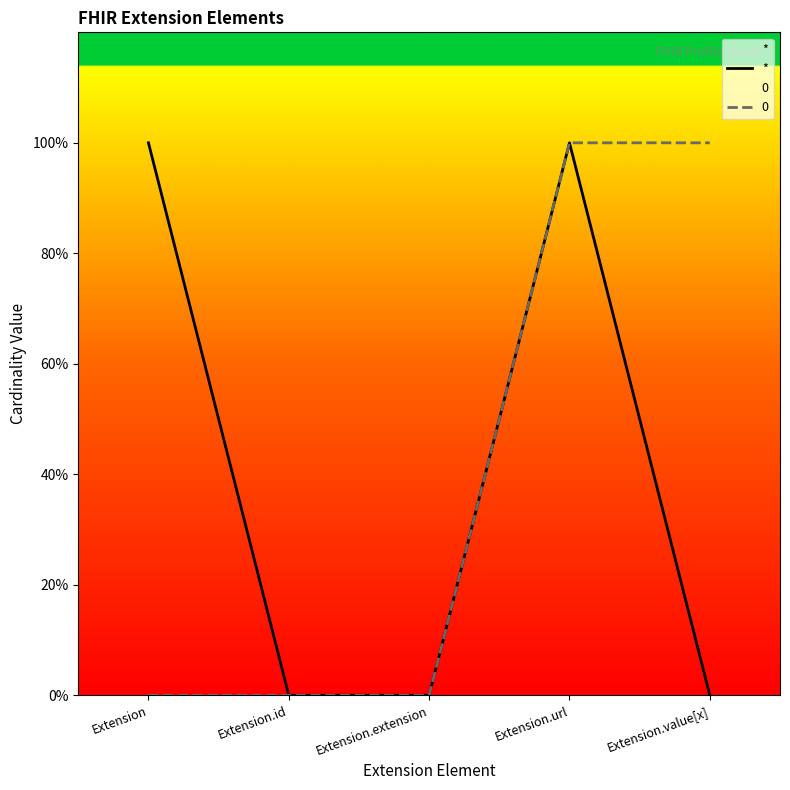

List the labels in order of value, largest first.

Extension, Extension.url, Extension.id, Extension.extension, Extension.value[x]